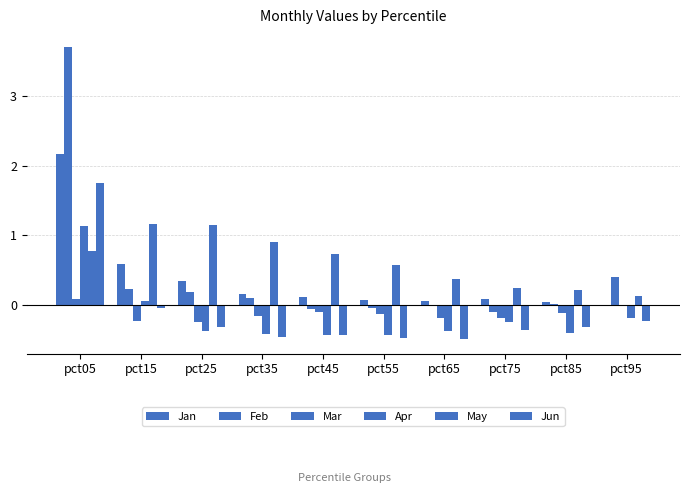

At pct65, list the series in order from largest to smallest.

May, Jan, Feb, Mar, Apr, Jun